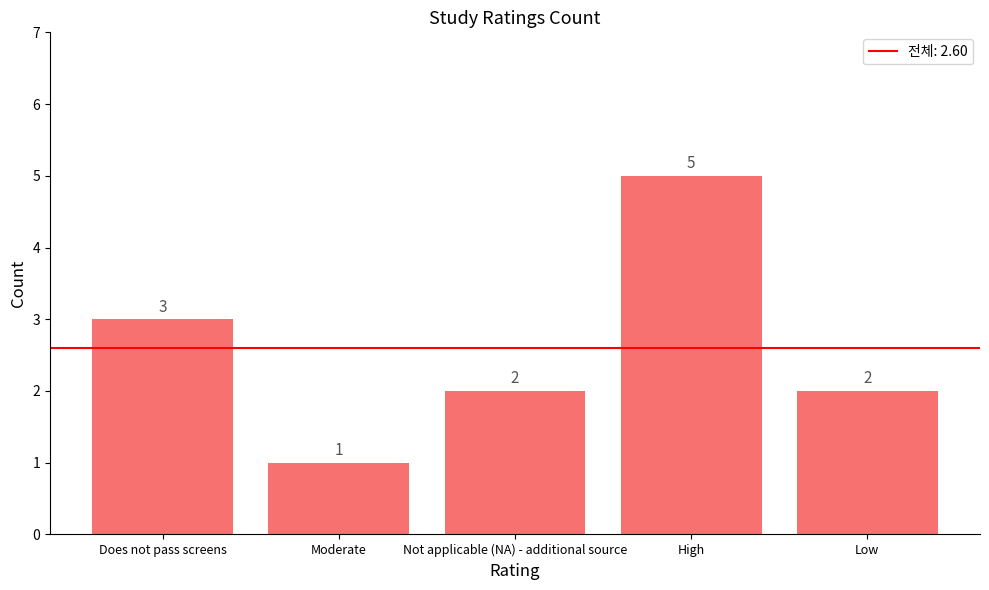

The chart shows a value of 2 at Low. True or false?

True